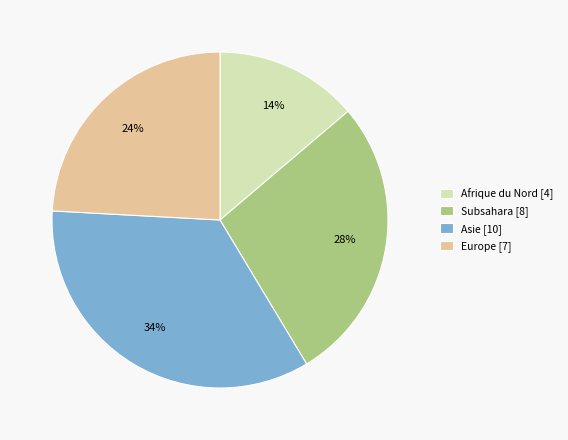

To the nearest percent, what is the difference between the Europe [7] and Afrique du Nord [4] slice percentages?

10%